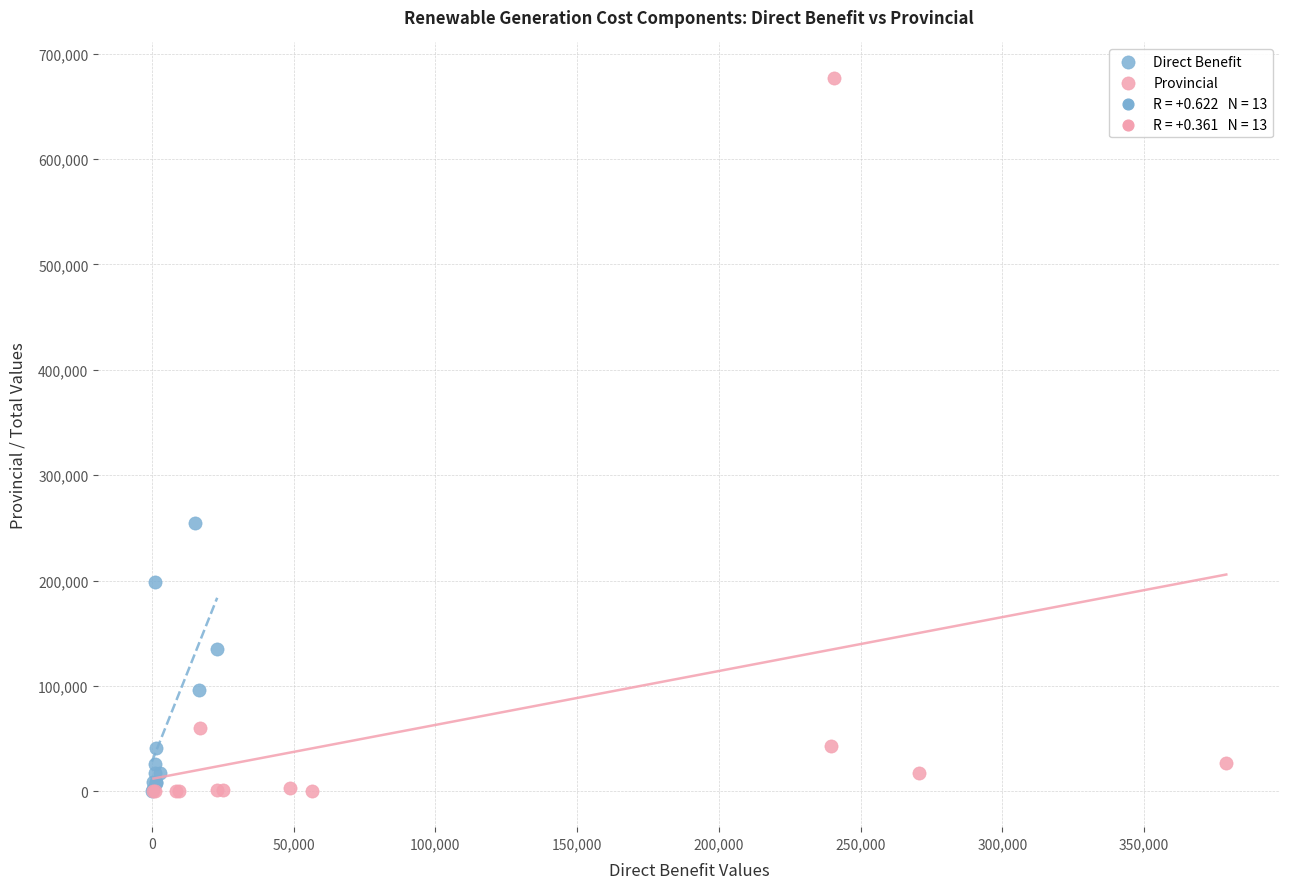

Which series contains the highest Y value?

Provincial